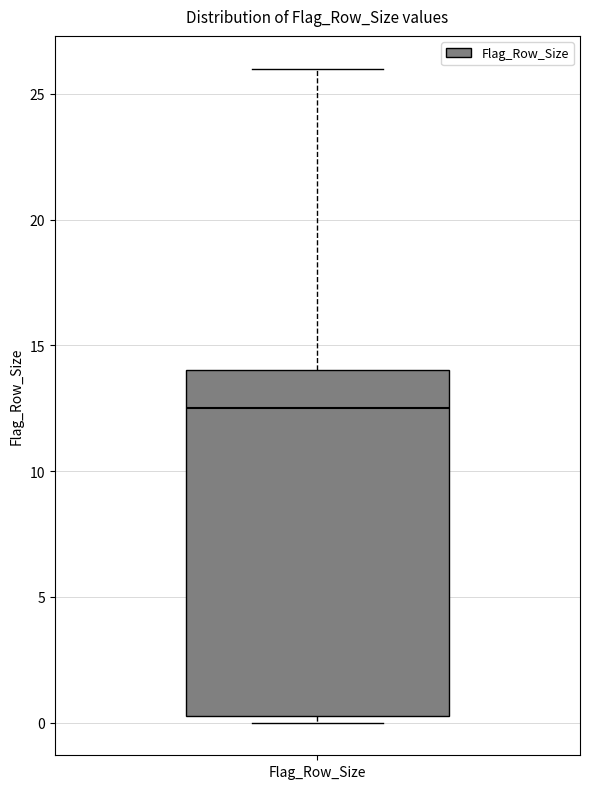

Transcribe this box plot: give where the median line is, the range the box spans, and where the two whiskers end, as read against the y-axis. The values are not printed on the chart, so give them approximately, as read against the axis.

median 12.5, box 0.5 to 14.0, whiskers 0.0 to 26.0